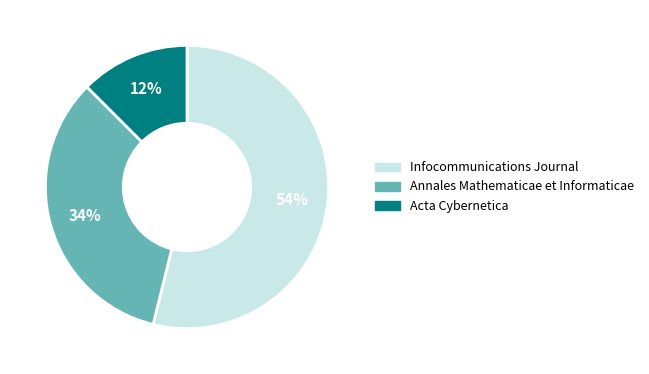

Combined, do Infocommunications Journal and Acta Cybernetica account for over 50%?

Yes